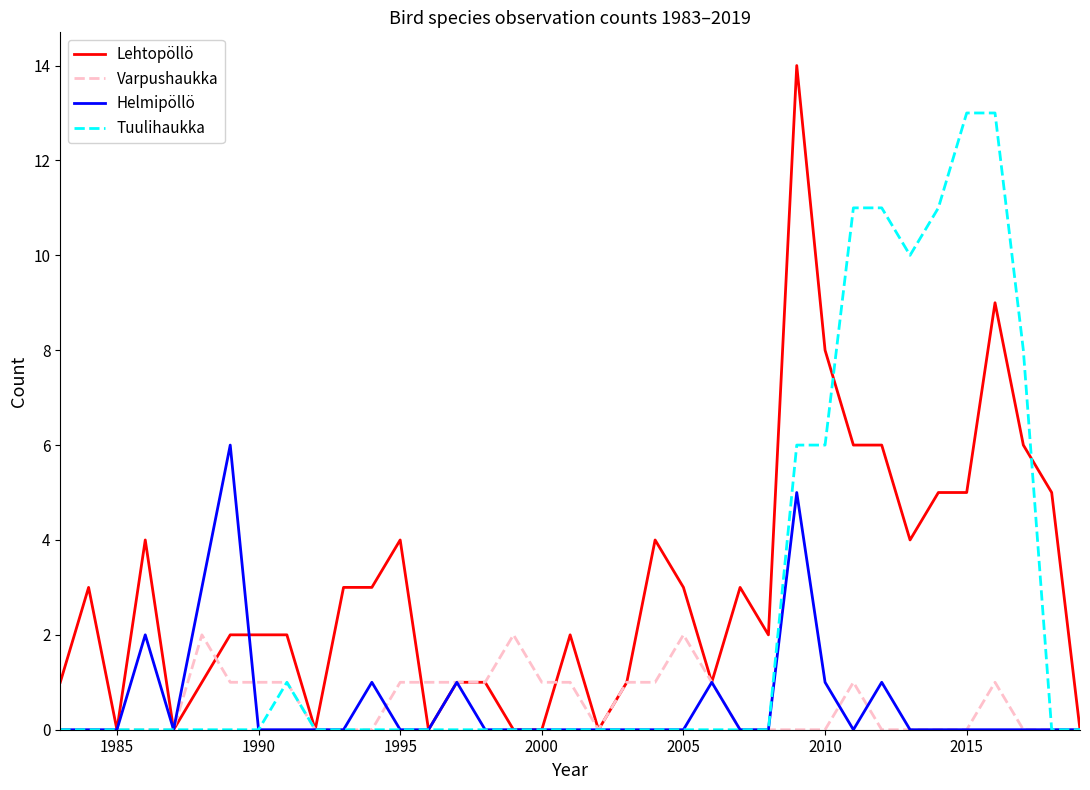

List the series in order of their peak value, highest first.

Lehtopöllö, Tuulihaukka, Helmipöllö, Varpushaukka